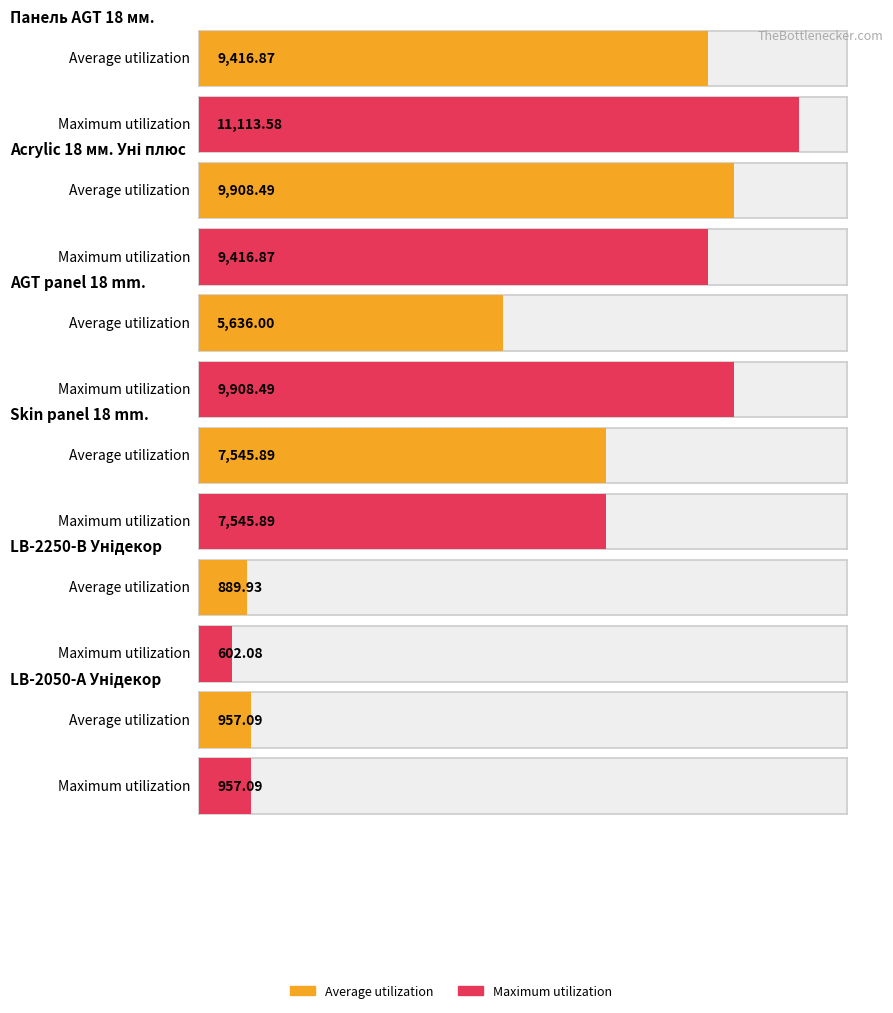

Reading left to right, list all the values displayed in this chart.

Average utilization: 9416.9	9908.5	5636.0	7545.9	889.9	957.1
Maximum utilization: 11113.6	9416.9	9908.5	7545.9	602.1	957.1